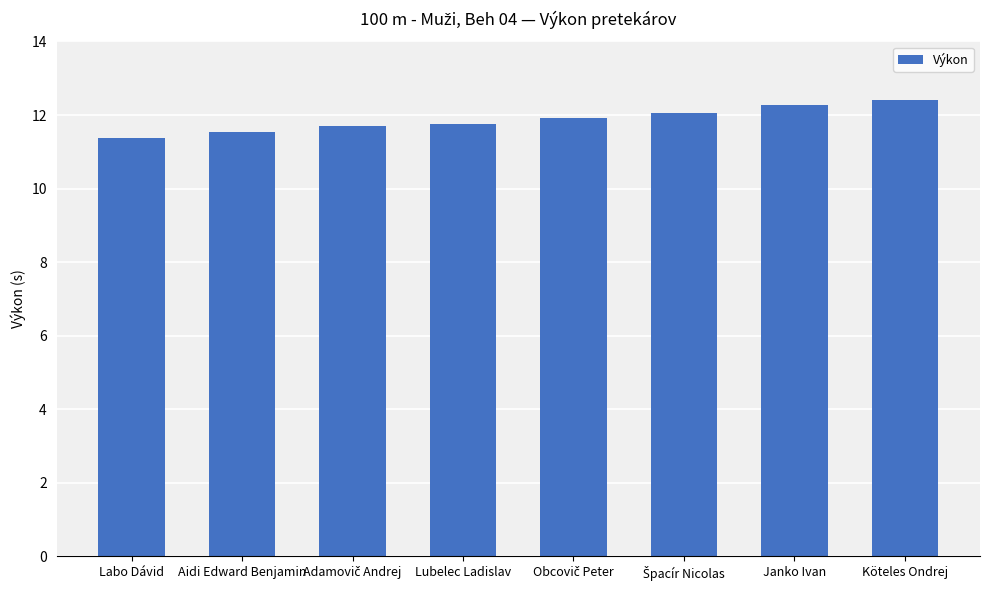

Reading right to left, what are all the values shown in this chart?

12.4	12.3	12.1	11.9	11.8	11.7	11.5	11.4